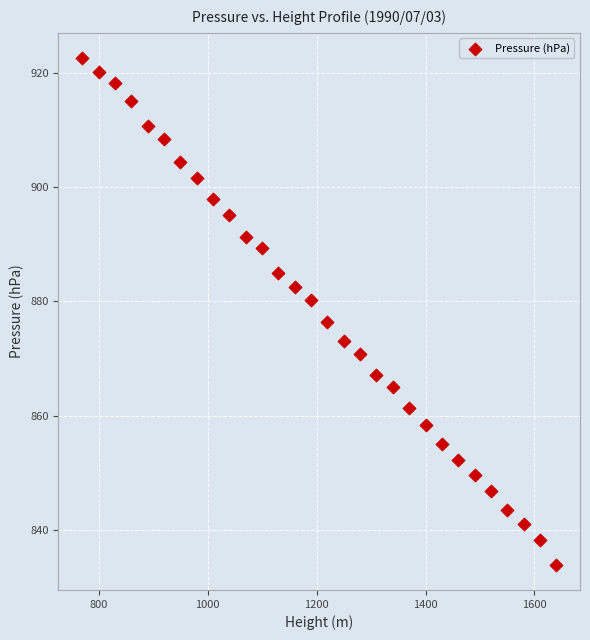

What is the range of Y values (max minus min)?

88.7